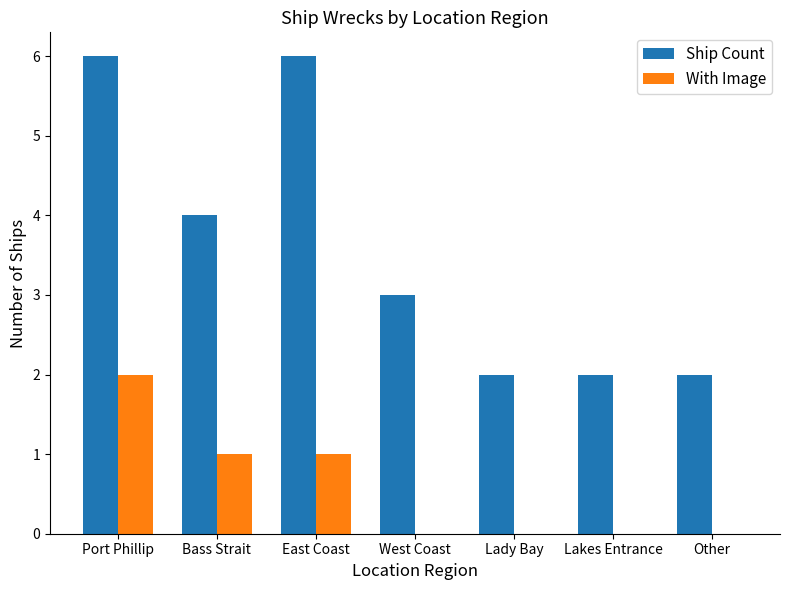

At which category is the sum across all series the highest?

Port Phillip